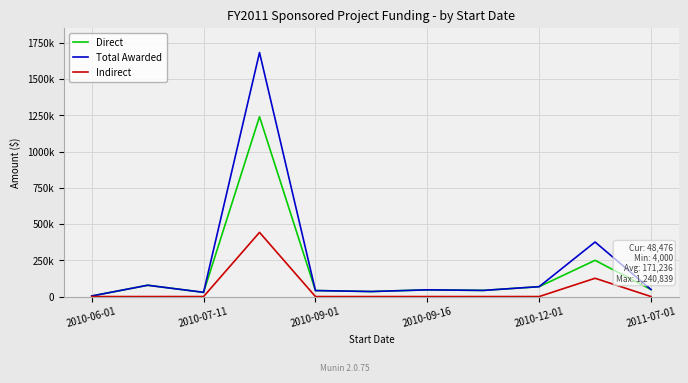

Does the chart have visible grid lines?

Yes